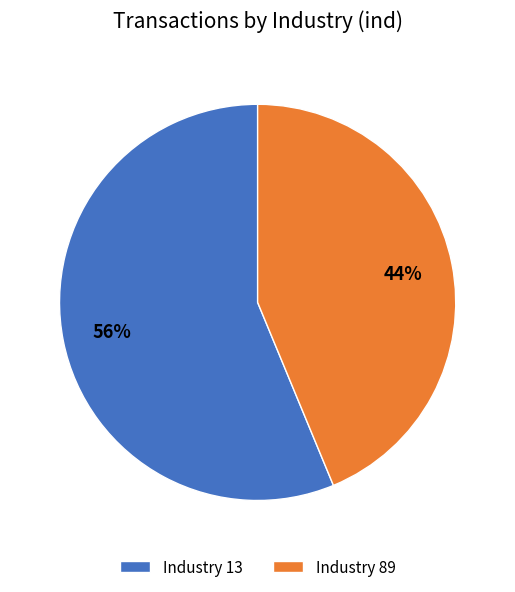

Count the number of slices in the pie.

2